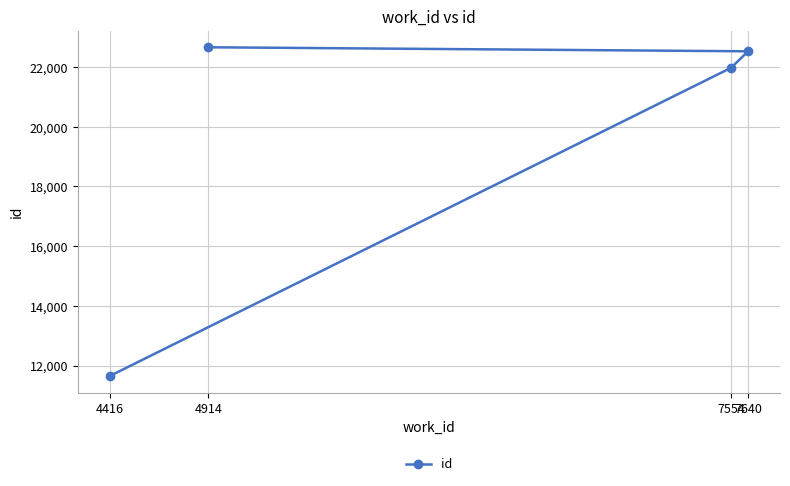

Which category has the highest value across all series?

4914